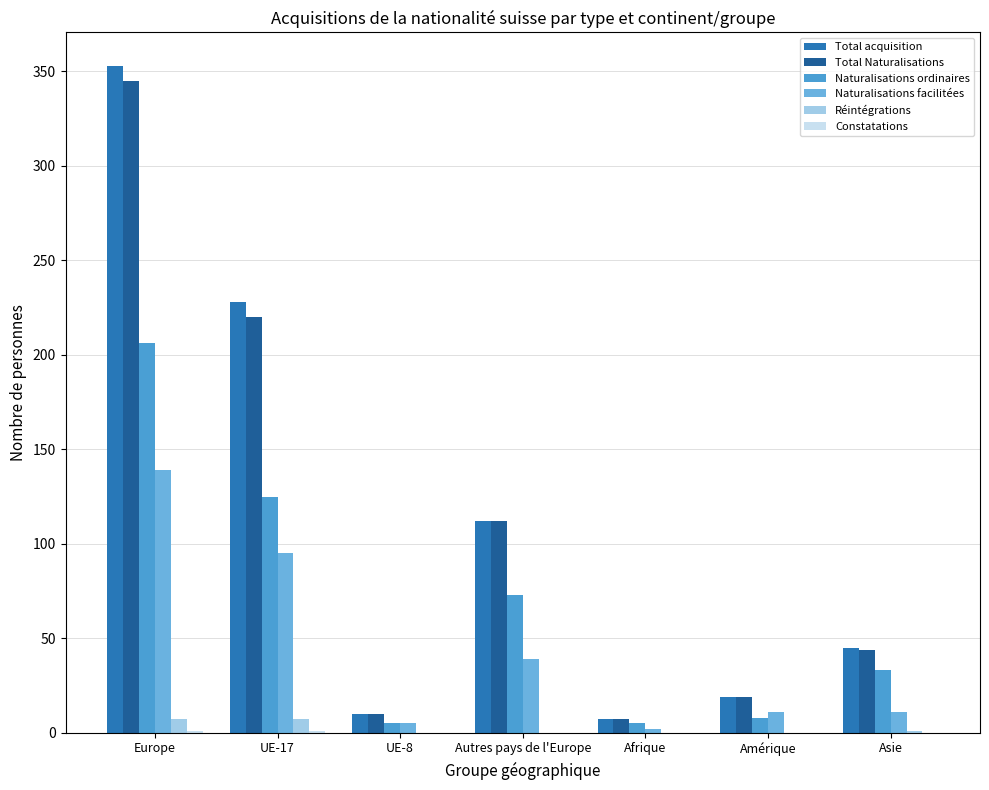

True or false: Réintégrations has a value of 2 at Autres pays de l'Europe.

False